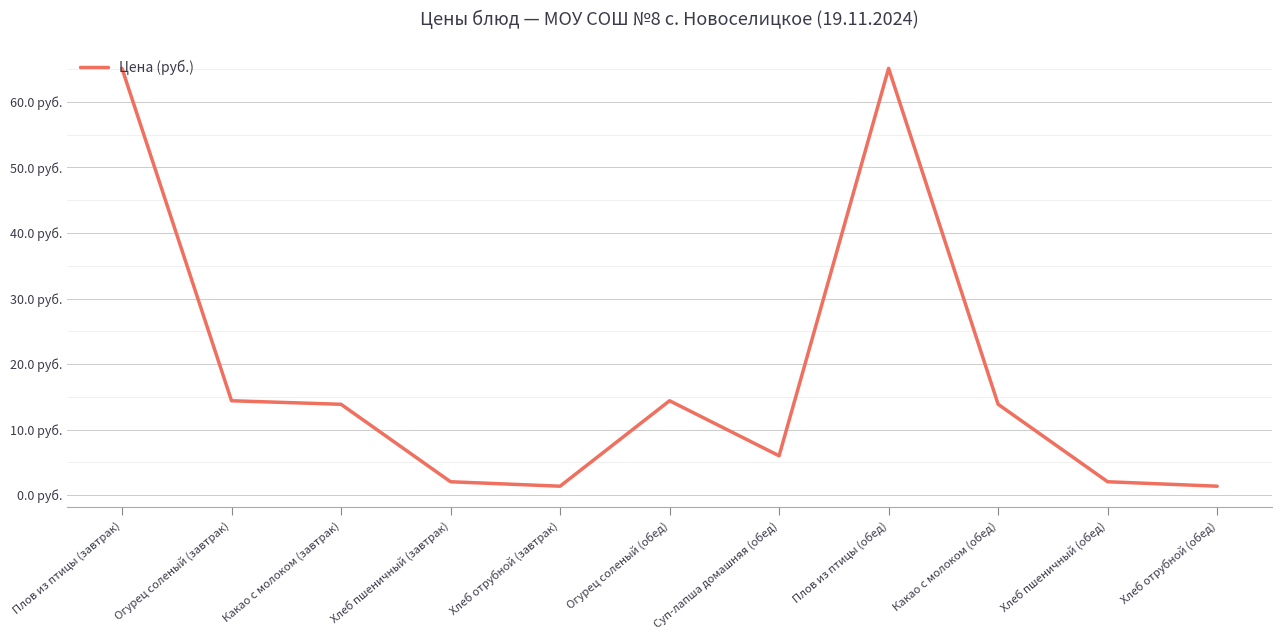

Does the chart have visible grid lines?

Yes